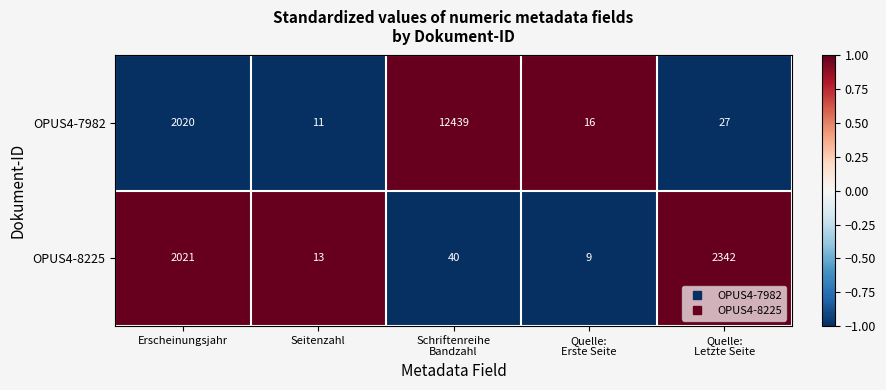

Between Erscheinungsjahr and Schriftenreihe
Bandzahl, which series saw the biggest shift?

OPUS4-7982